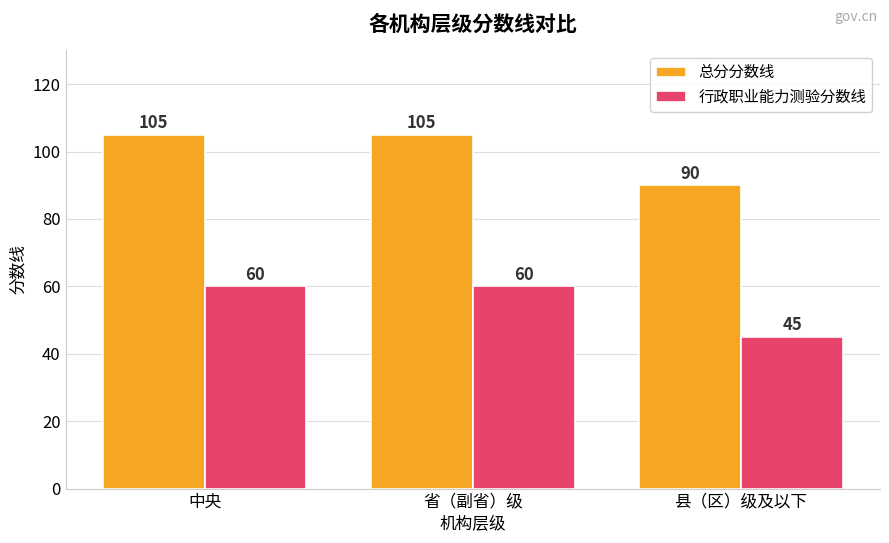

What is the sum of the 总分分数线 values at 县（区）级及以下 and 省（副省）级?

195